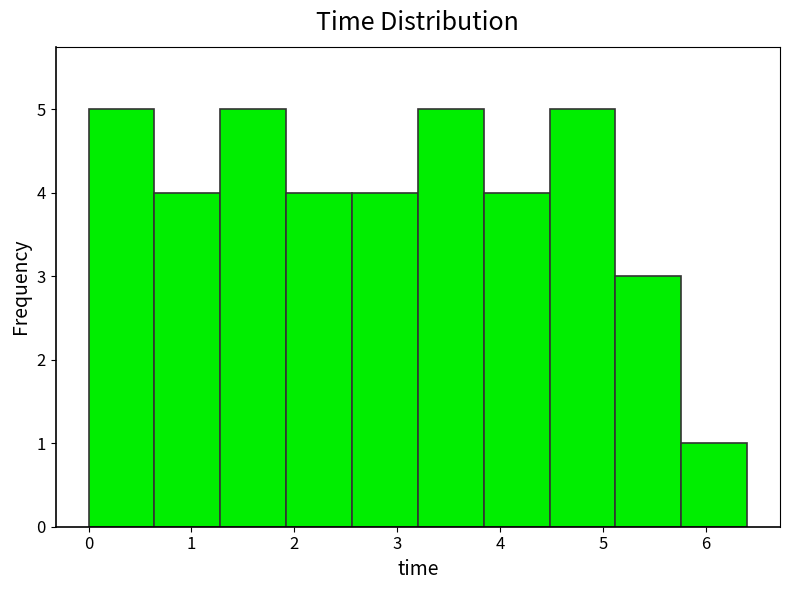

How tall is the bar that spans 5.1 to 5.8 on the x-axis? Neither the bar edges nor the heights are printed on the chart, so give them approximately, as read against the axes.

3